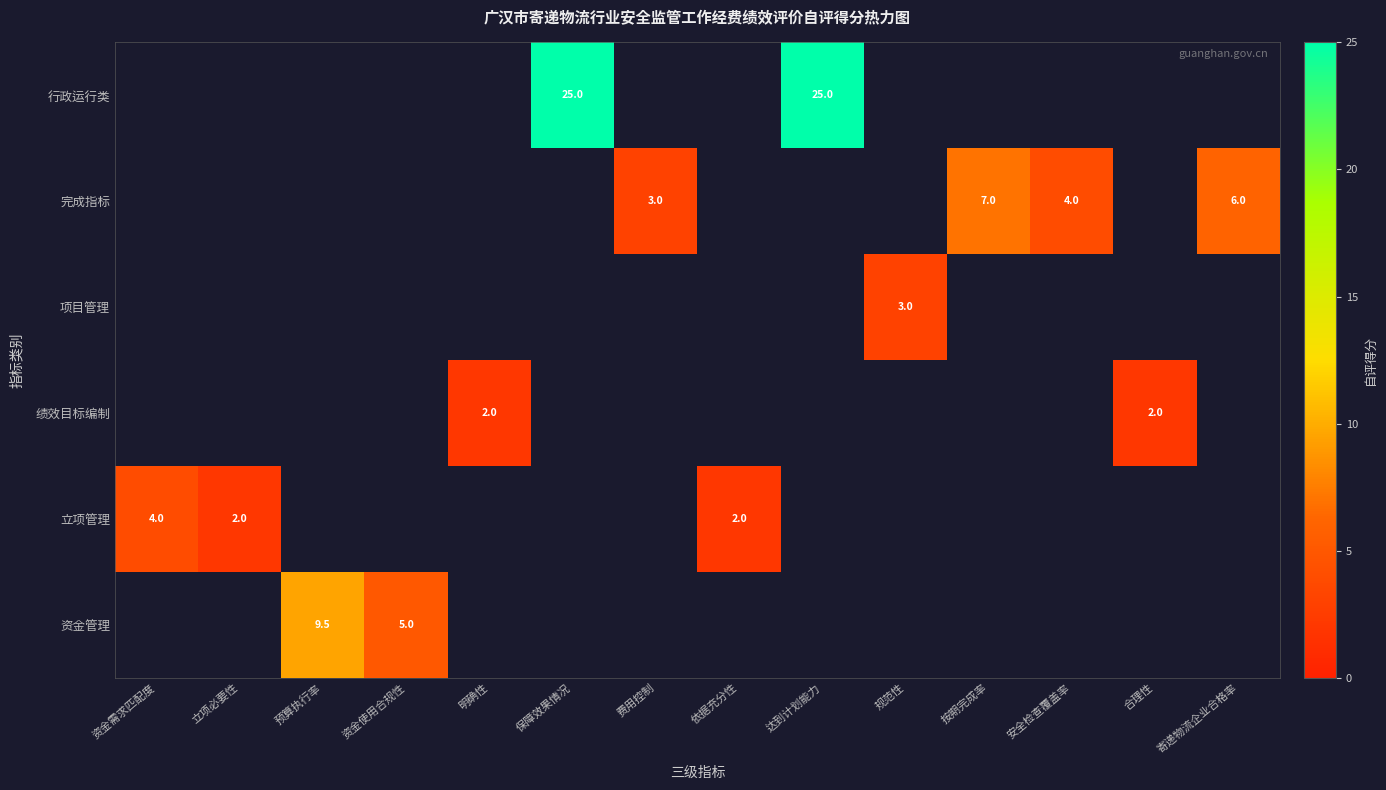

Is it true that row_5 equals 8.6 at 保障效果情况?

False